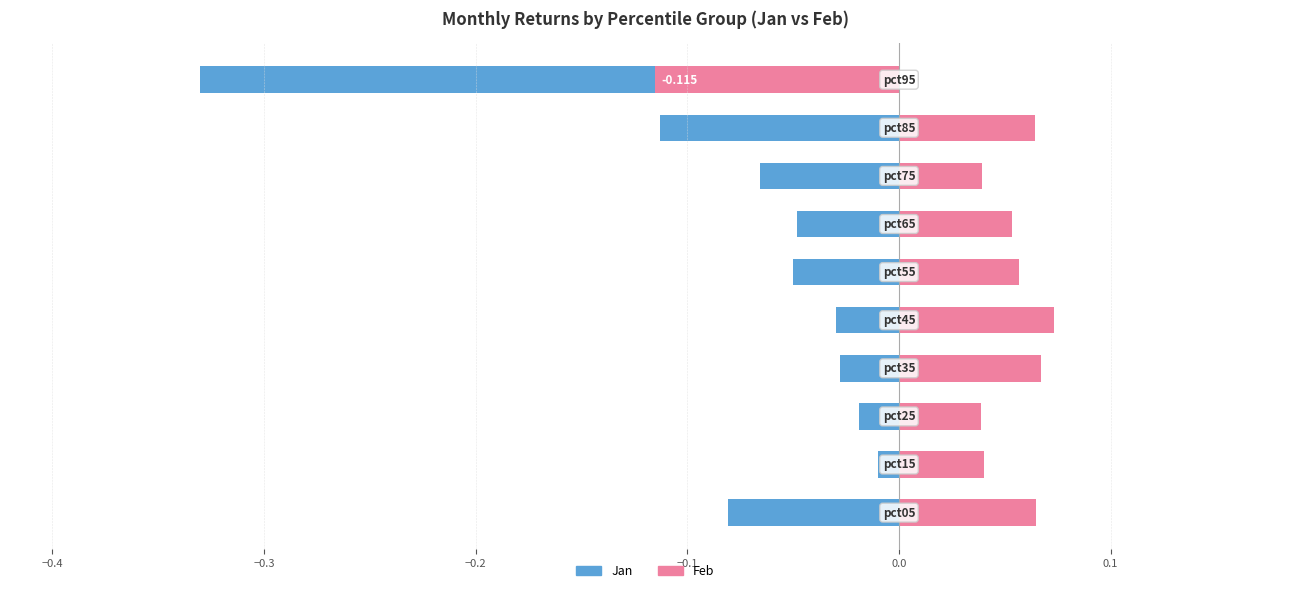

Rank the series by their maximum value, from lowest to highest.

Jan, Feb